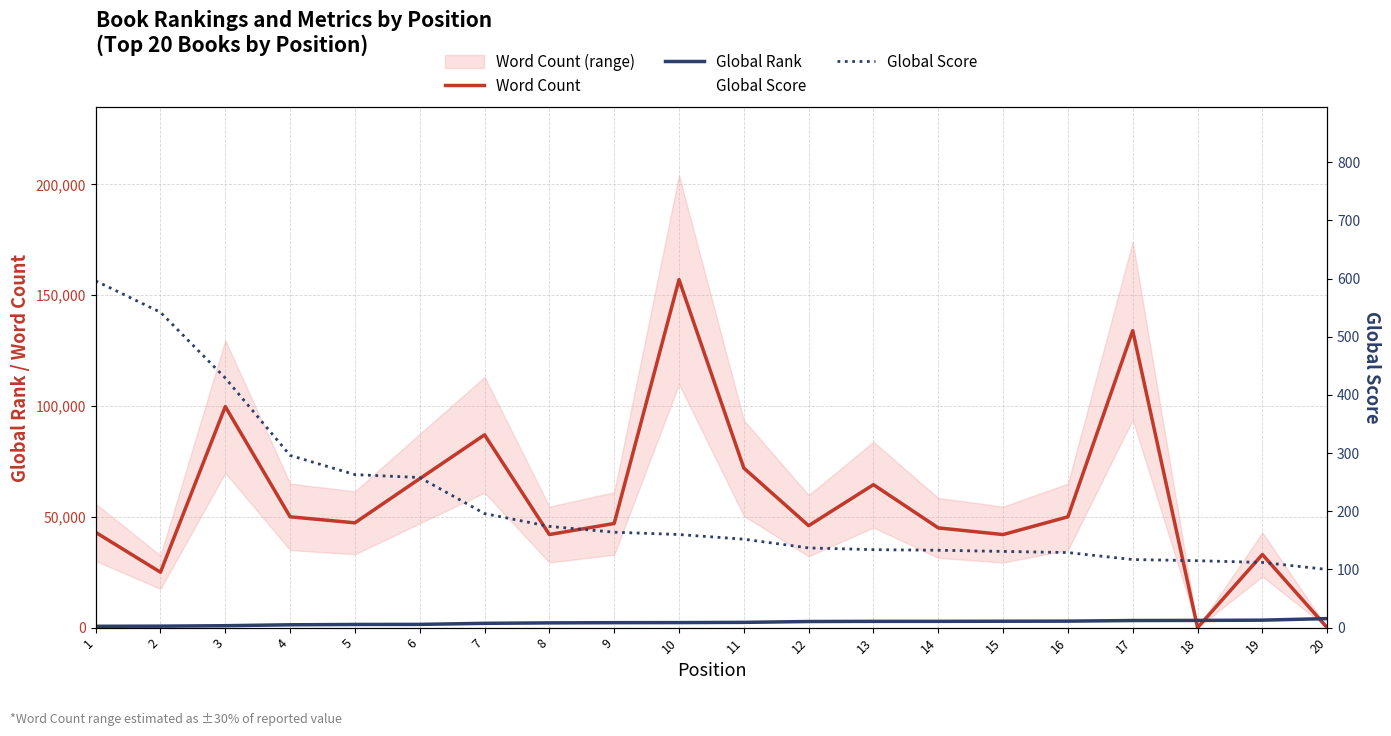

What is the sum of the Global Rank values at 15 and 18?

6145